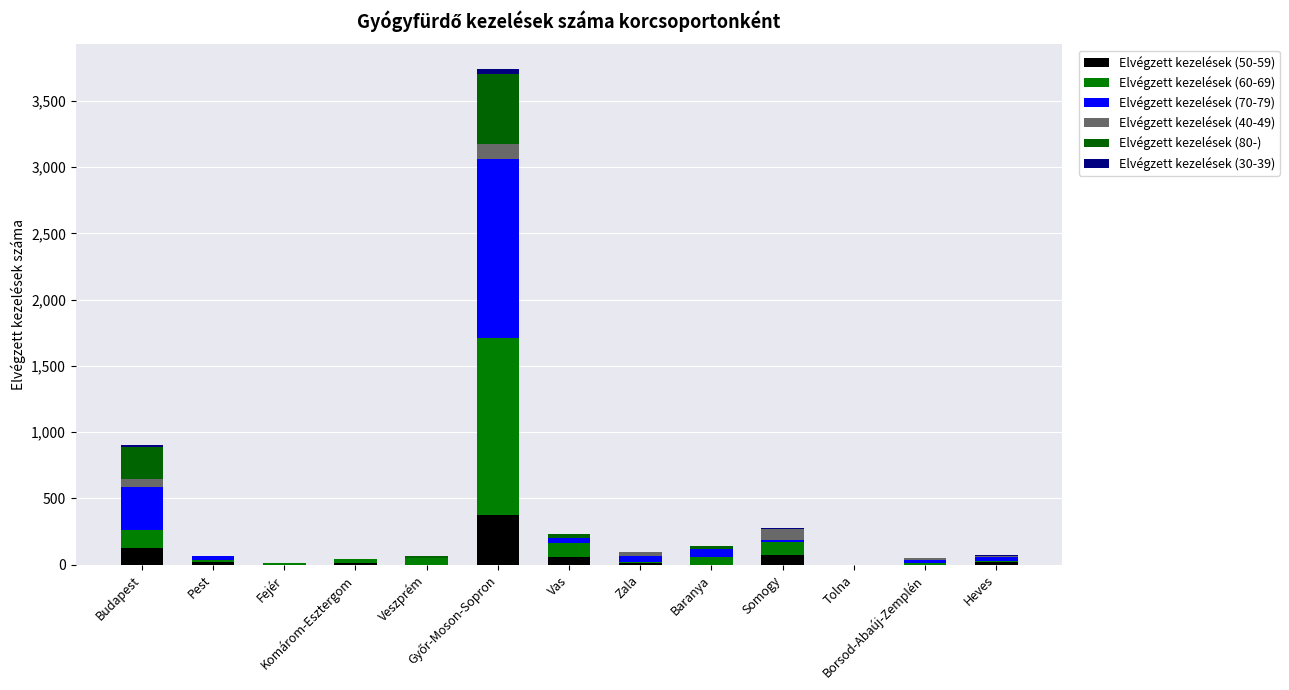

True or false: Elvégzett kezelések (30-39) has a value of 0 at Vas.

True